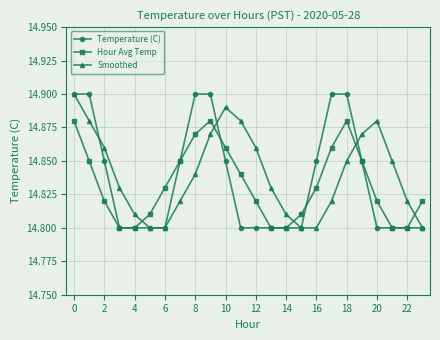

How many Temperature (C) values are between 14 and 15?

24